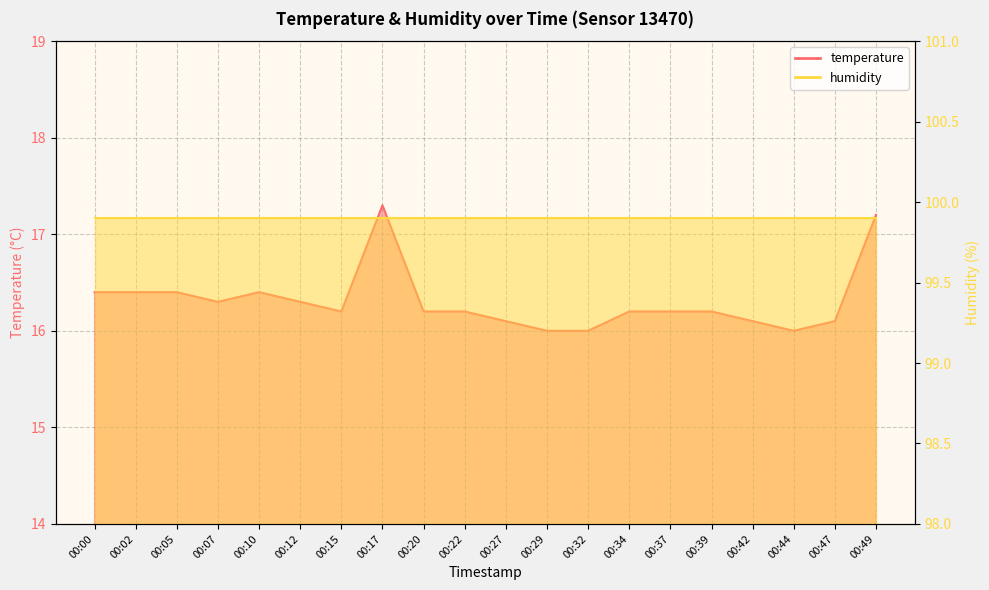

Which label corresponds to the smallest value in the chart?

00:29